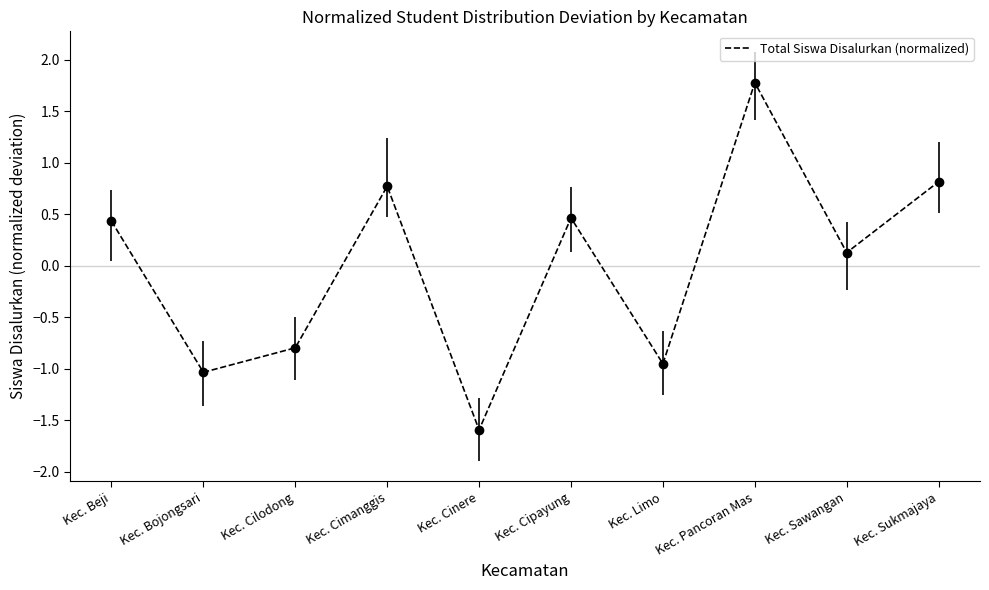

Between Kec. Cipayung and Kec. Sukmajaya, which is larger?

Kec. Sukmajaya